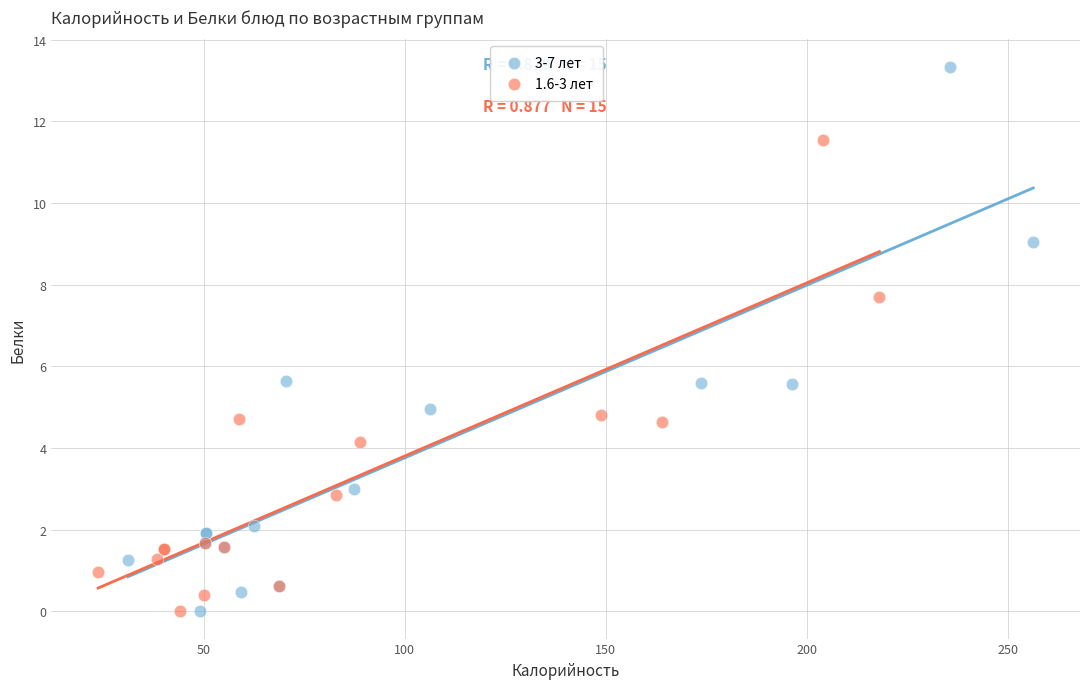

What are all the series names shown in the legend?

3-7 лет, 1.6-3 лет